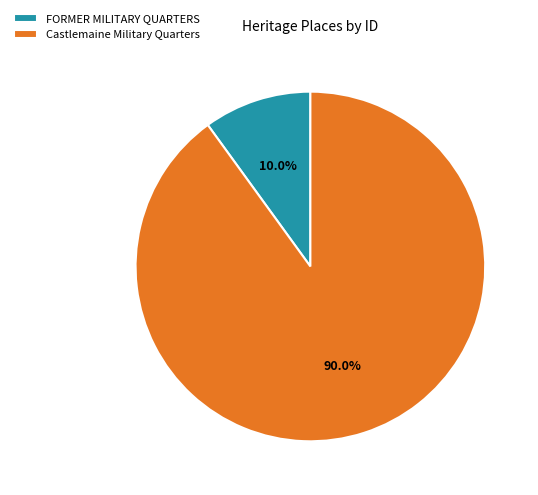

To the nearest percent, what portion does FORMER MILITARY QUARTERS represent?

10%